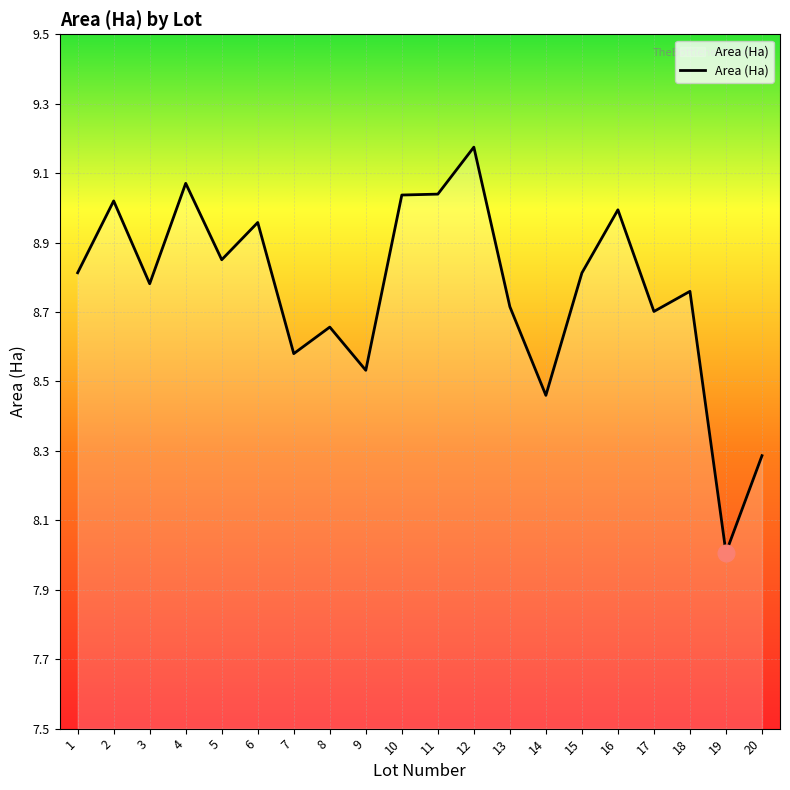

Does the chart have visible grid lines?

Yes